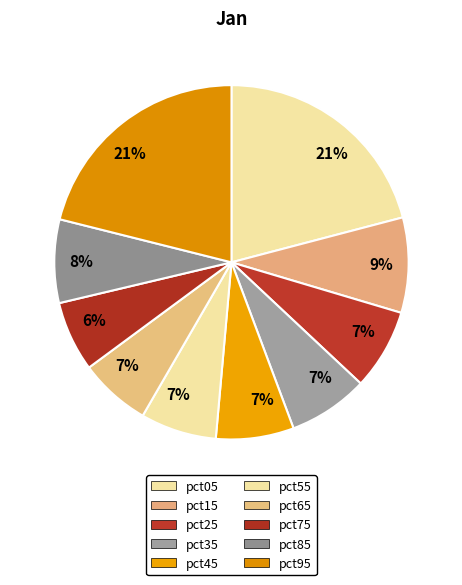

What is the largest slice in the pie chart?

pct95